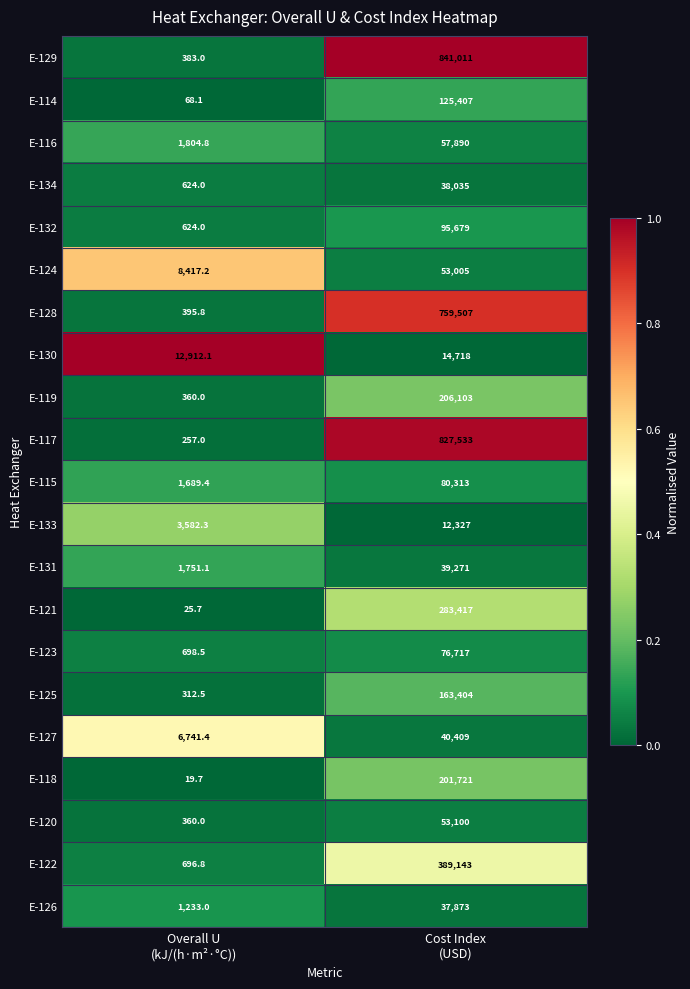

List the series in order of their peak value, lowest first.

E-133, E-130, E-126, E-134, E-131, E-127, E-124, E-120, E-116, E-123, E-115, E-132, E-114, E-125, E-118, E-119, E-121, E-122, E-128, E-117, E-129